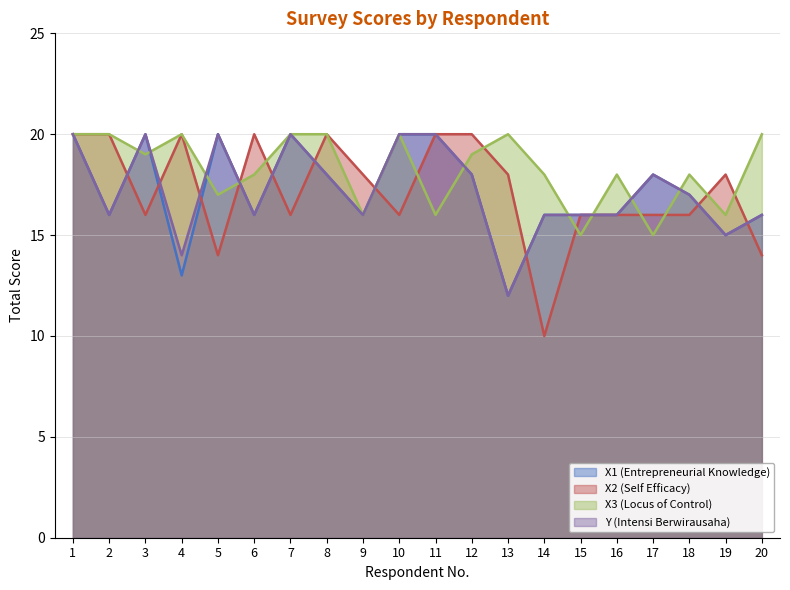

What is the value of the X1 (Entrepreneurial Knowledge) point at the 14th from the left?

16